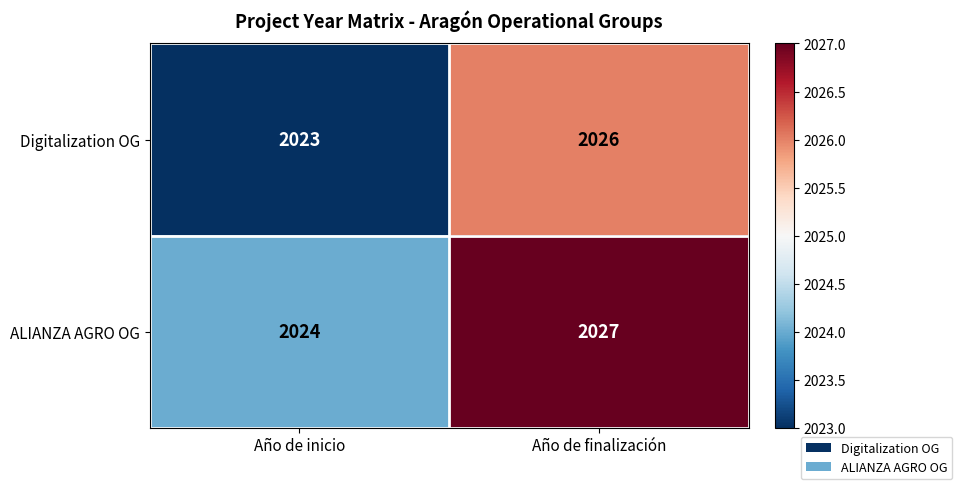

What is the minimum value shown in the chart?

2023